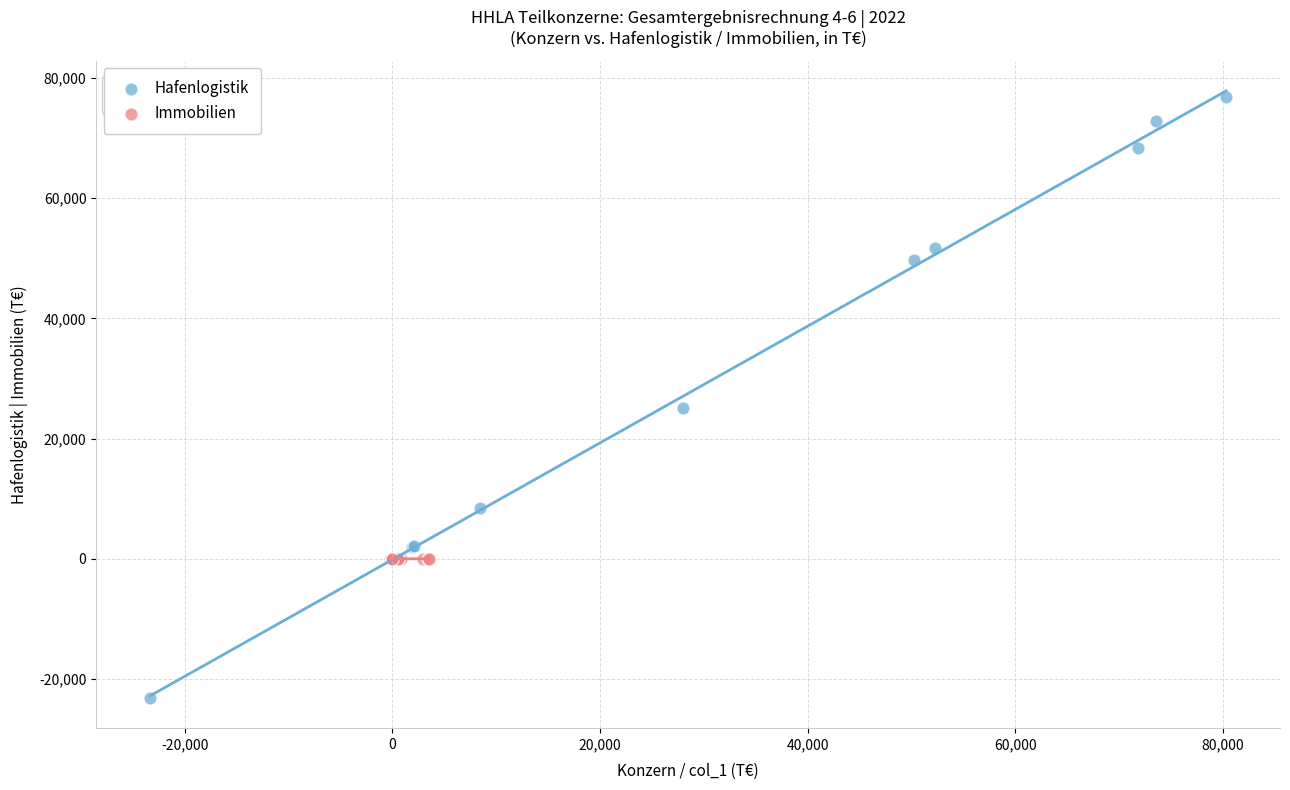

Which series has the largest Y range (max minus min)?

Hafenlogistik